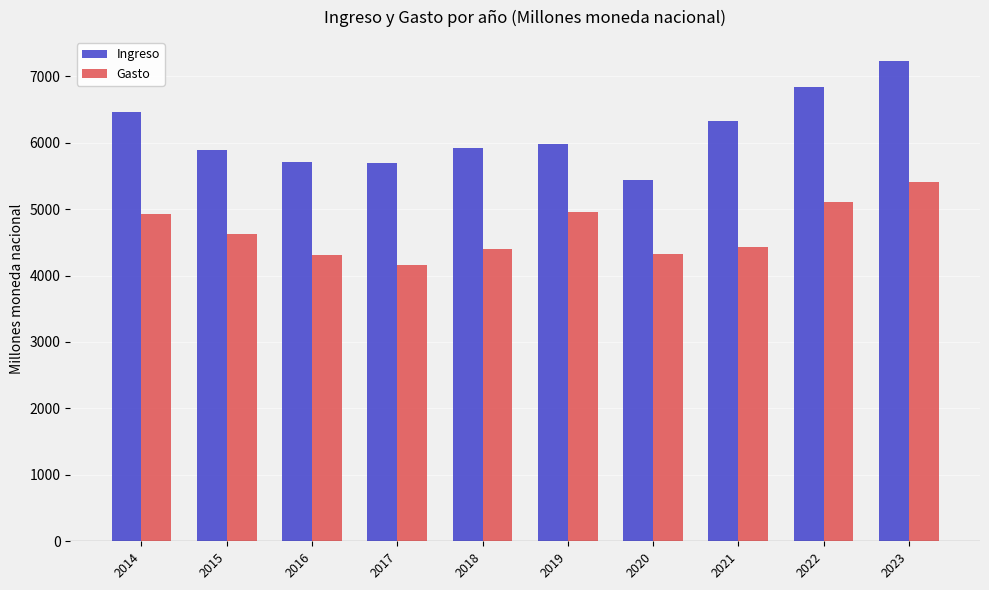

The value of Gasto at 2014 is 6854.0. True or false?

False